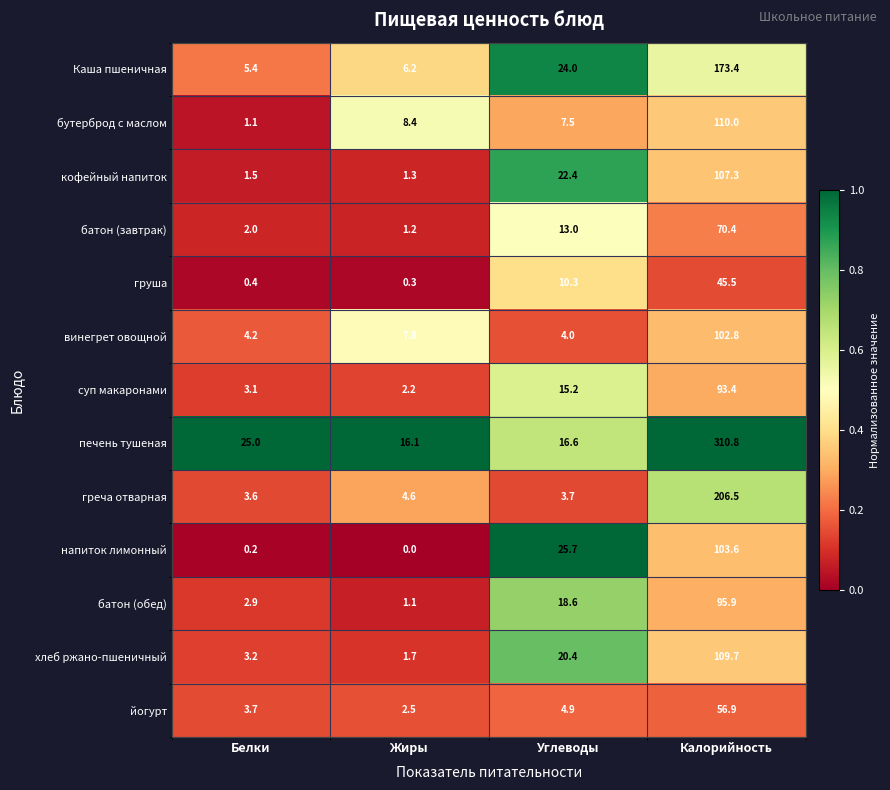

What is the greatest value displayed?

310.8